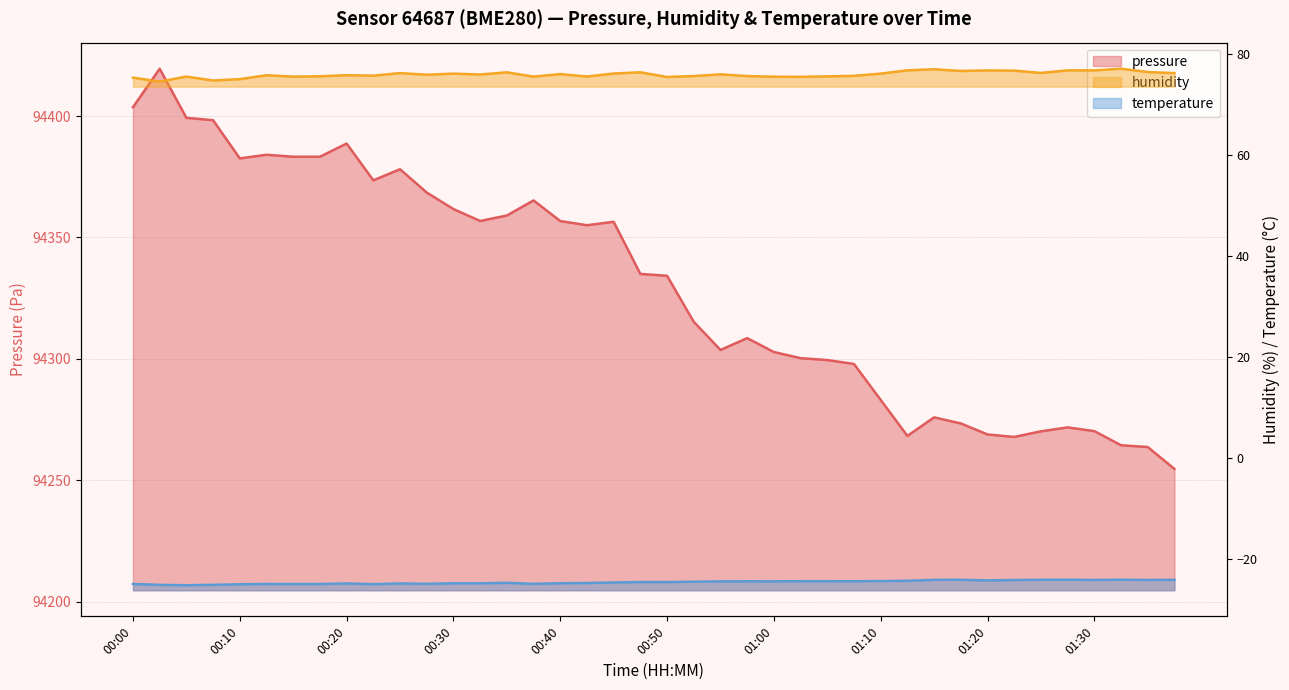

Where is the first local maximum for humidity?

00:05